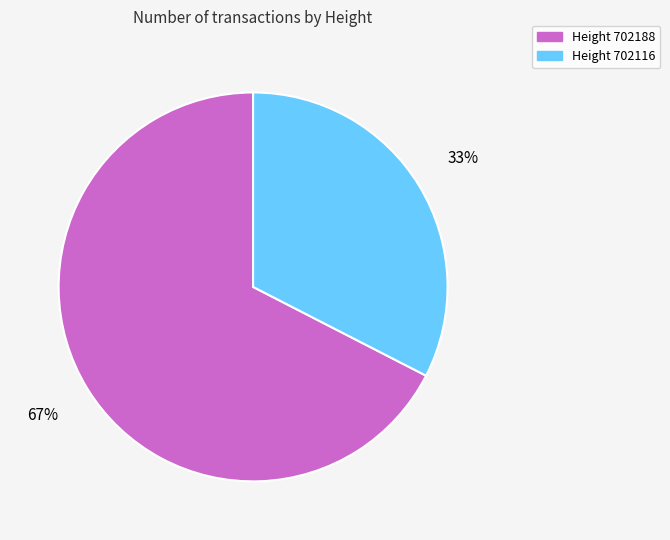

To the nearest percent, what is the average slice percentage?

50%